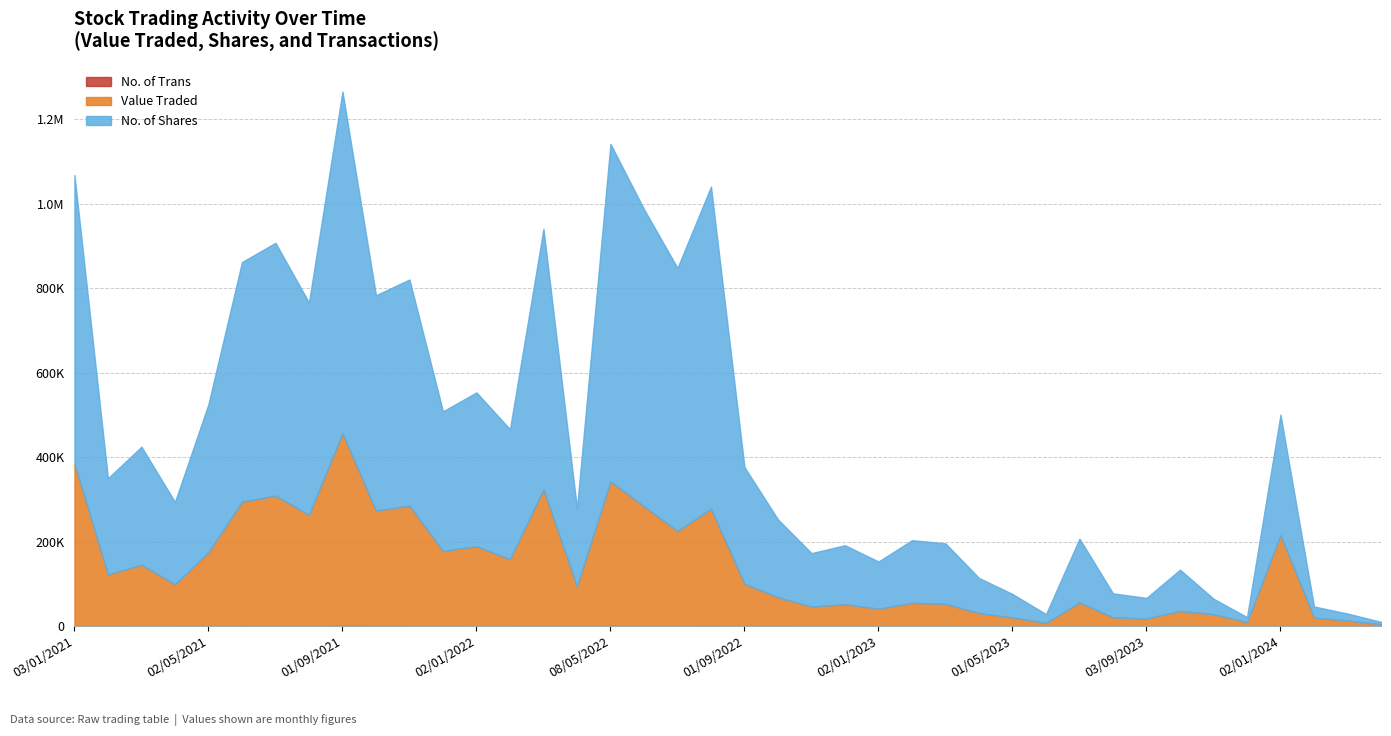

Where is No. of Shares nearest to the value 407198?

02/01/2022